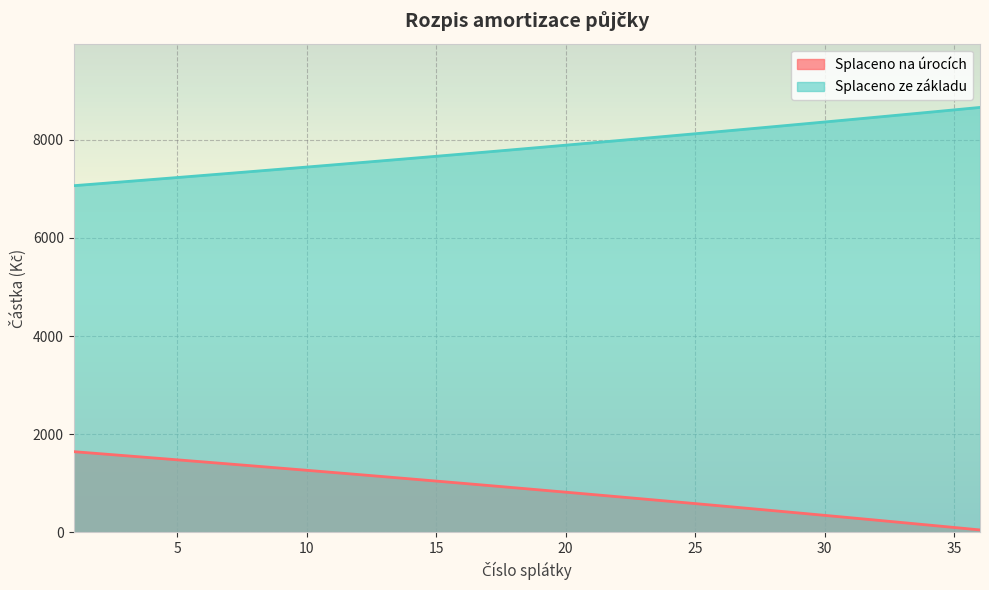

Read the Splaceno ze základu value at 10.

7441.9